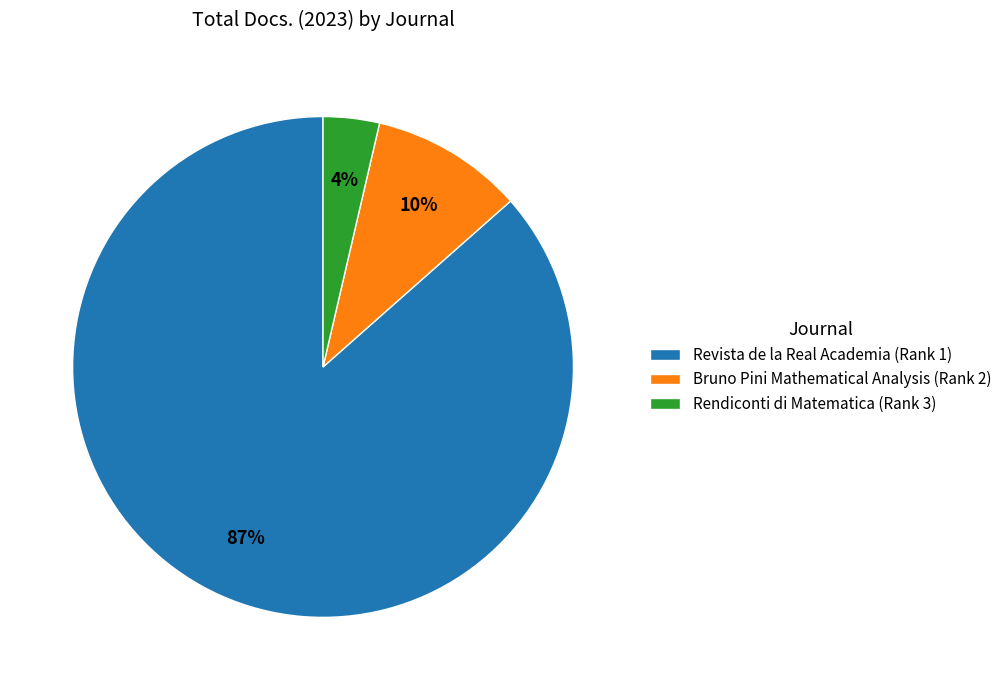

Does any single category account for the majority?

Yes